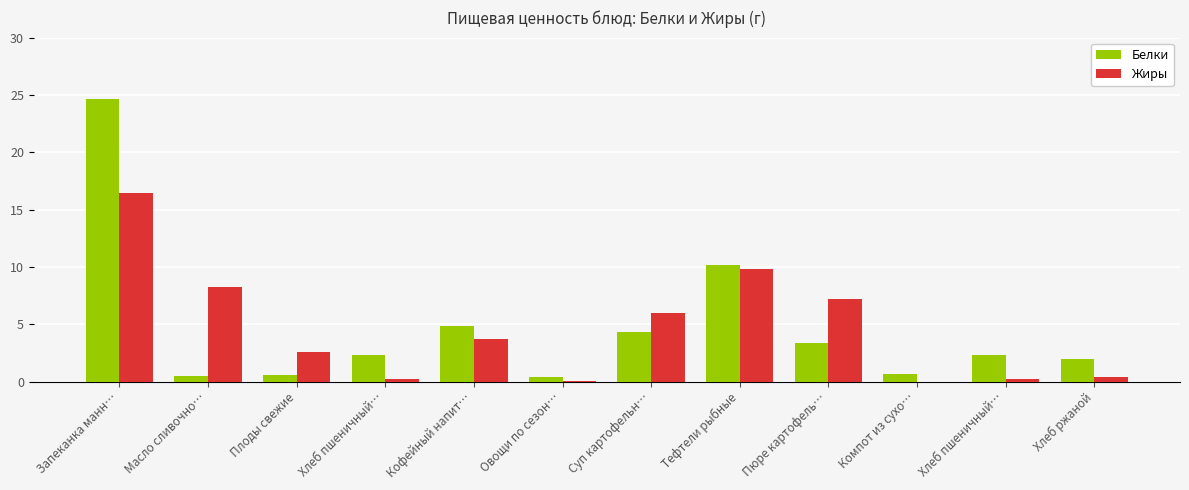

What are all the series names shown in the legend?

Белки, Жиры